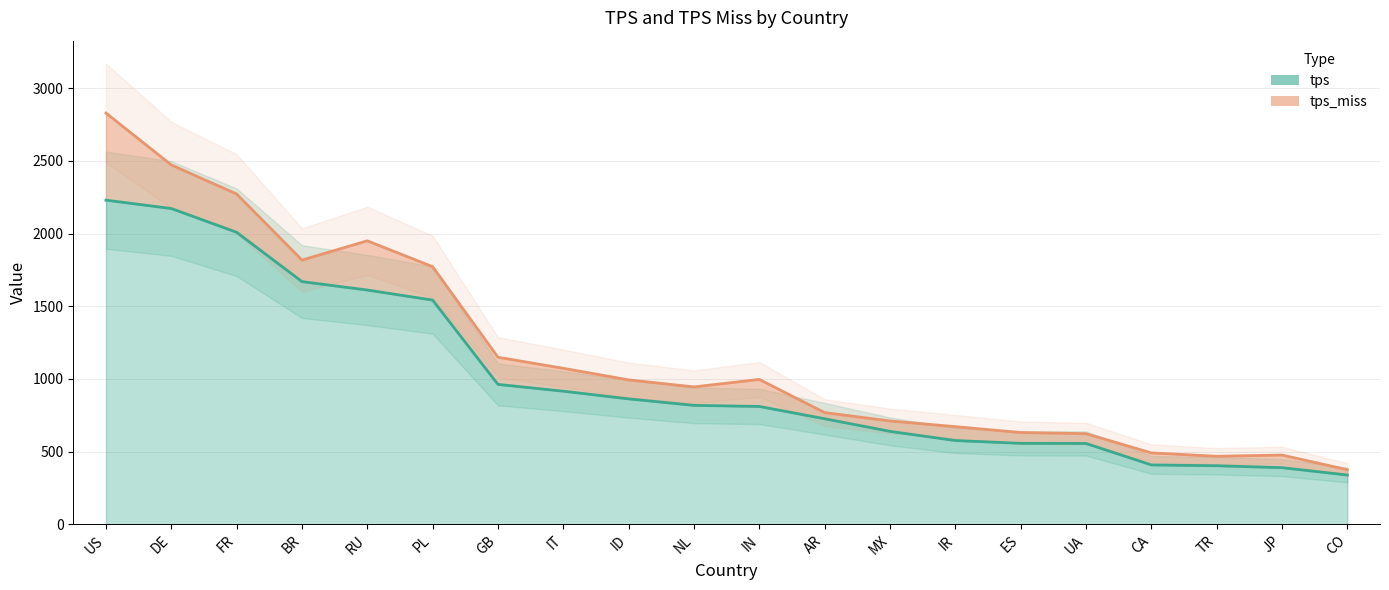

Which label corresponds to the smallest value in the chart?

CO